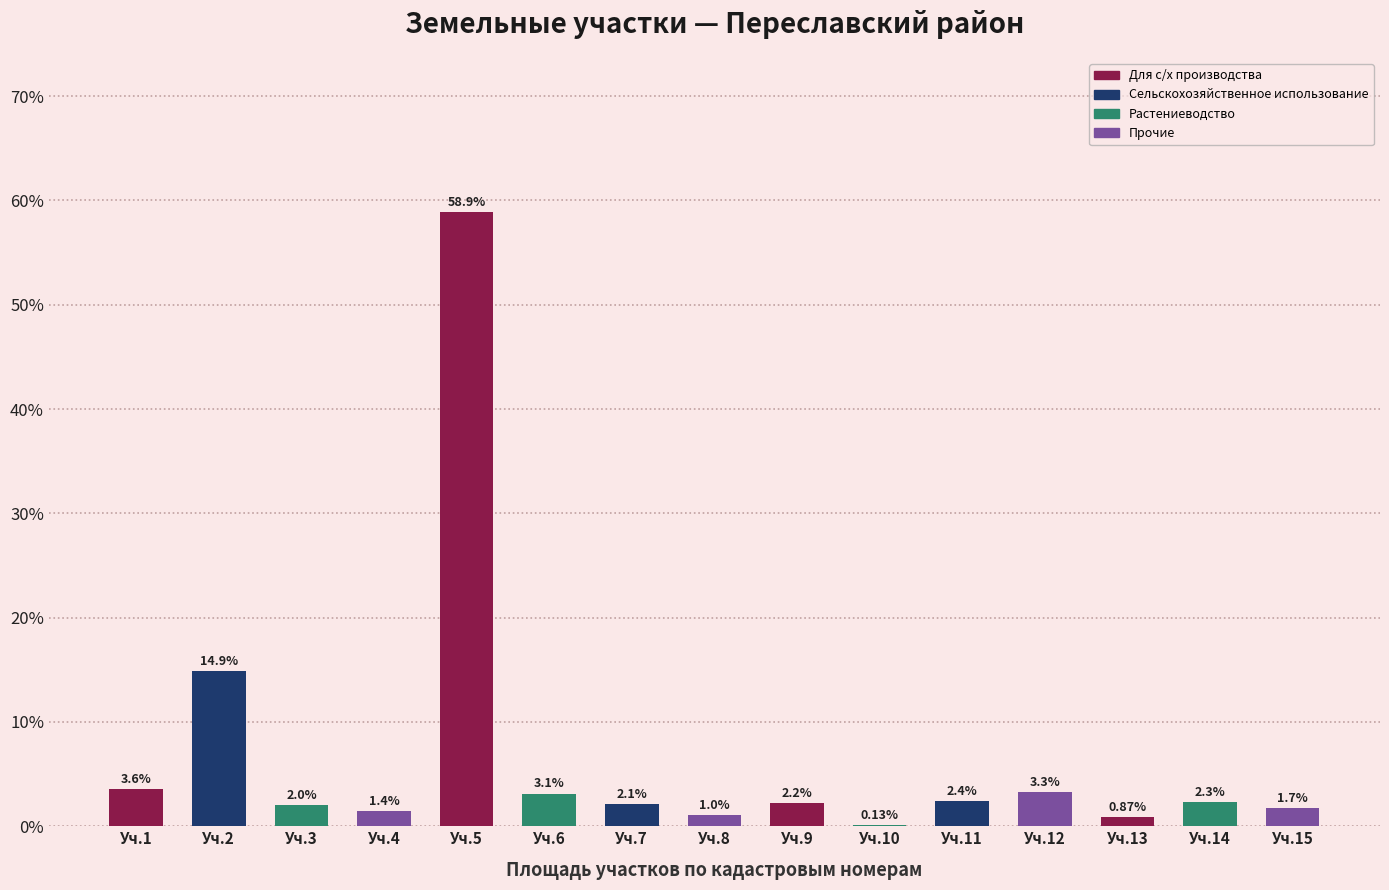

What is the change in value from Уч.12 to Уч.13?

-2.4